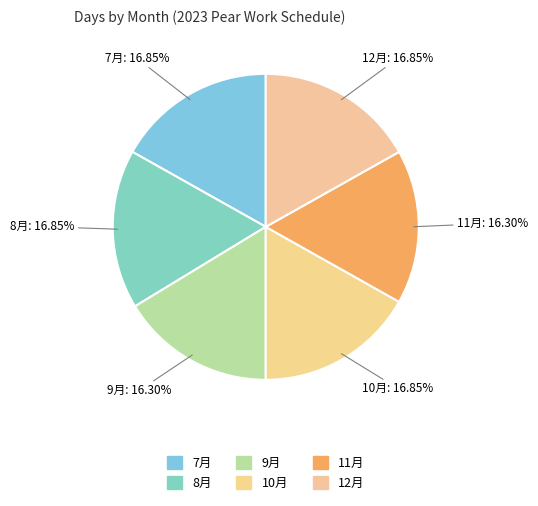

Rank the categories by value from highest to lowest.

7月, 8月, 10月, 12月, 9月, 11月